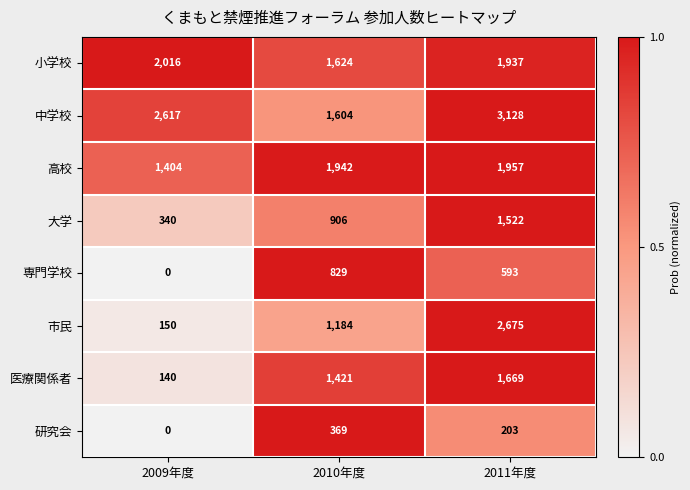

What is the greatest value displayed?

3128